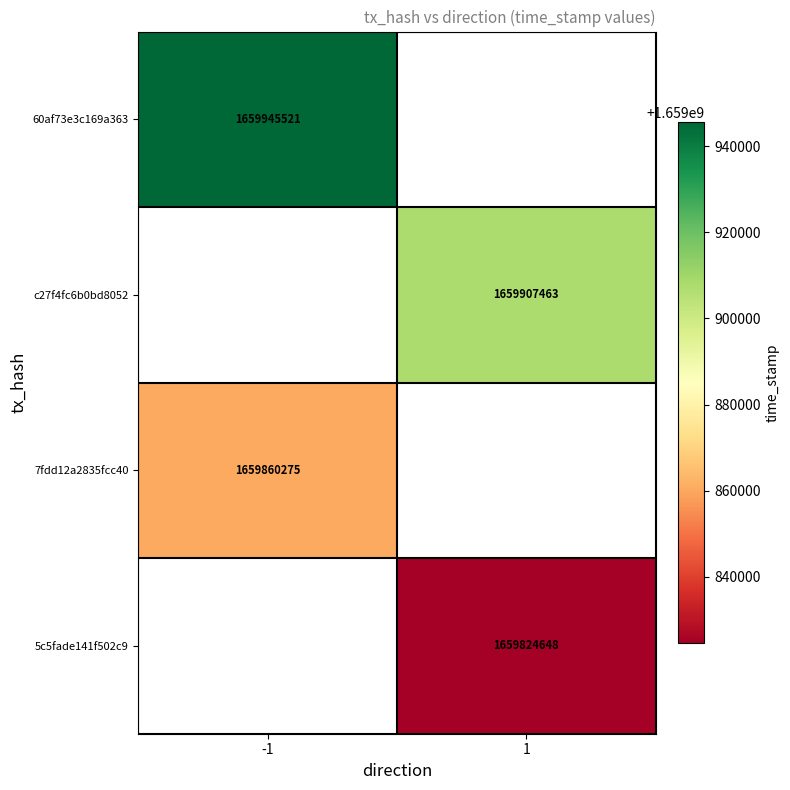

At how many categories does at least one series exceed 1659835439?

2